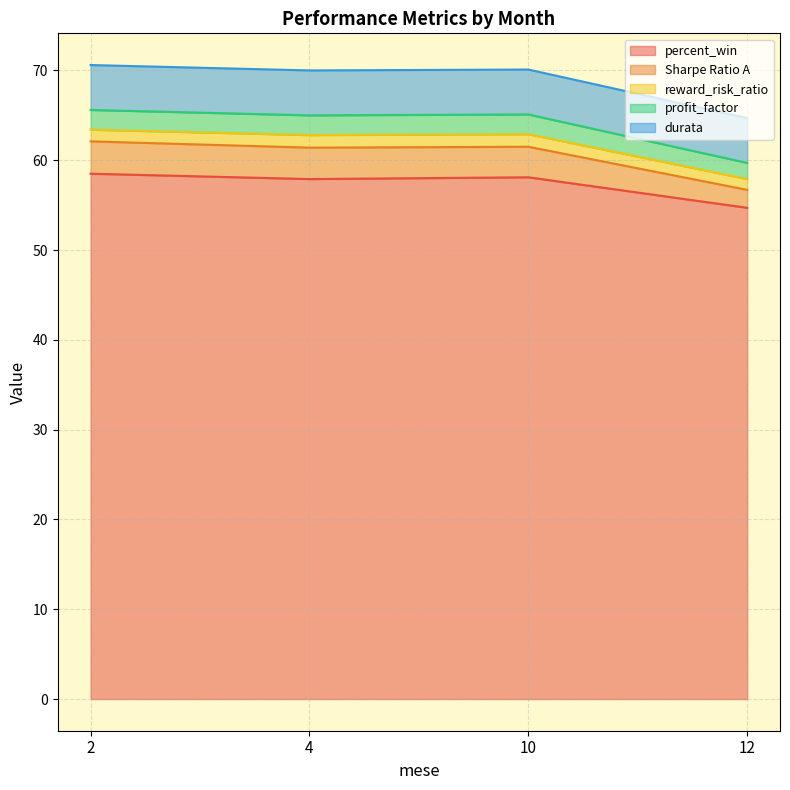

Is it true that percent_win equals 57.9 at 4?

True